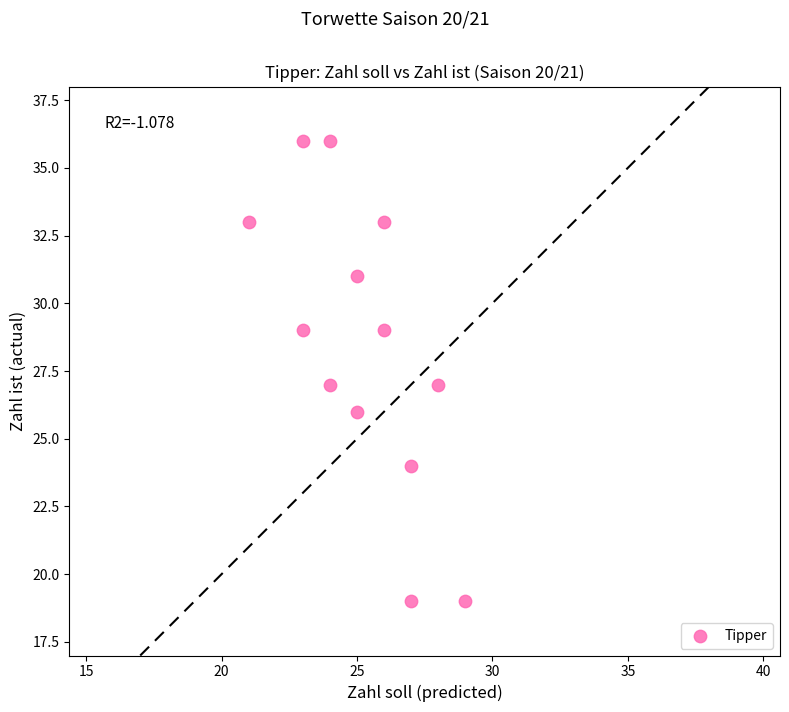

What is the range of X values (max minus min)?

8